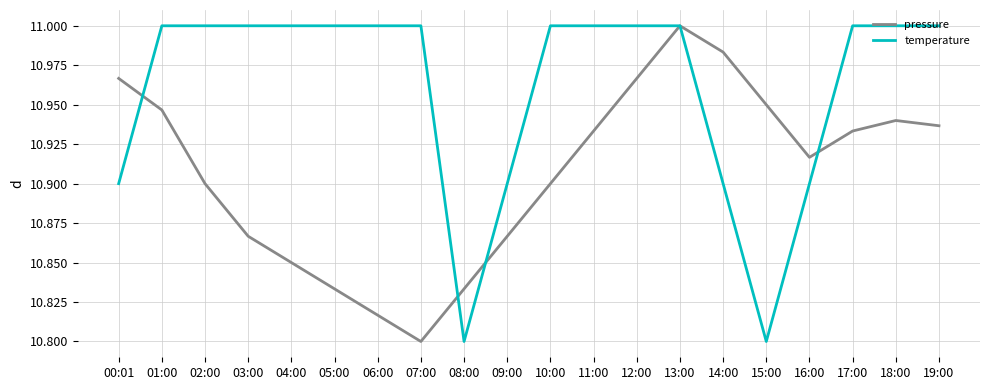

Does the chart have visible grid lines?

Yes